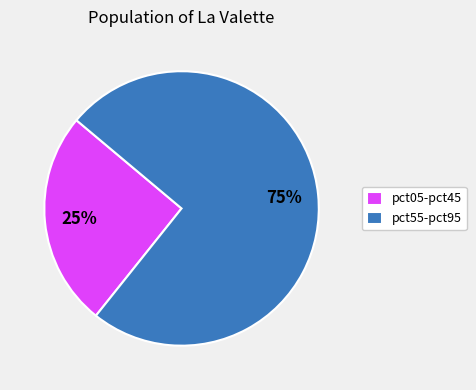

Is there a majority slice in this chart?

Yes